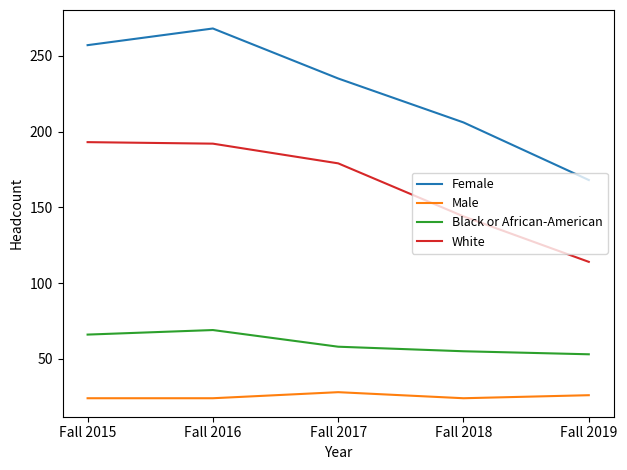

Is this an area chart (filled region under the line)?

No